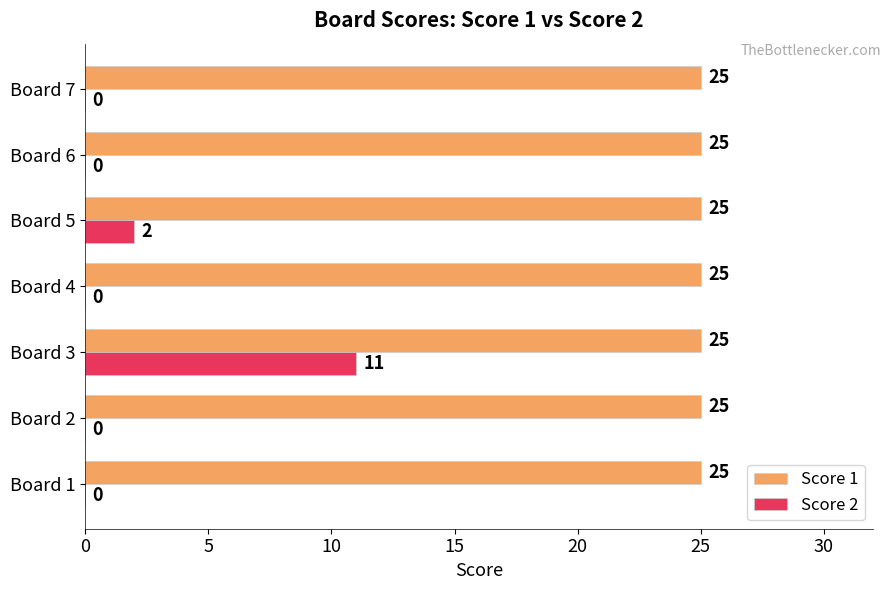

Which series has the widest spread of values?

Score 2